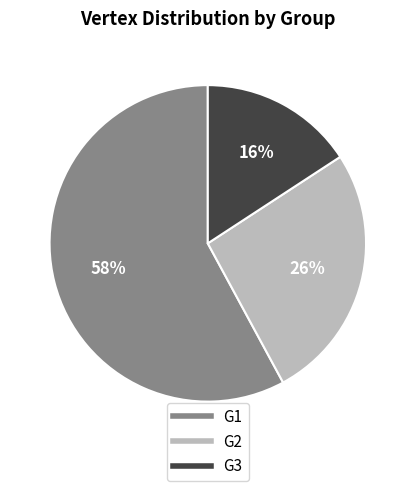

Do G1 and G3 together represent more than half of the pie?

Yes